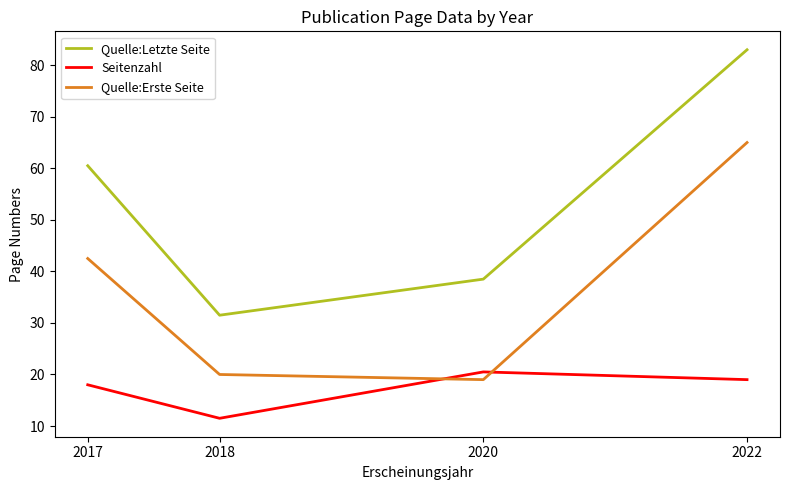

At which category is the sum across all series the highest?

2022